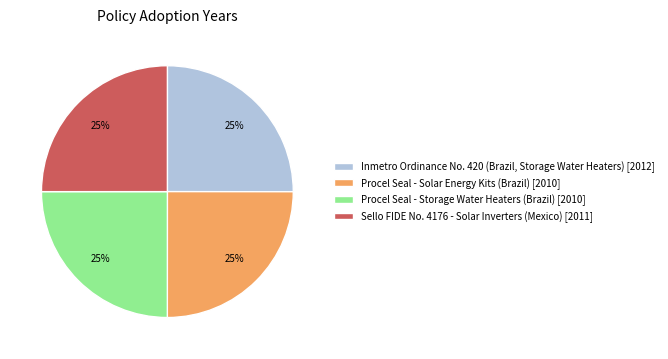

What is the ratio of the value at Procel Seal - Solar Energy Kits (Brazil) [2010] to the value at Procel Seal - Storage Water Heaters (Brazil) [2010]?

1.0